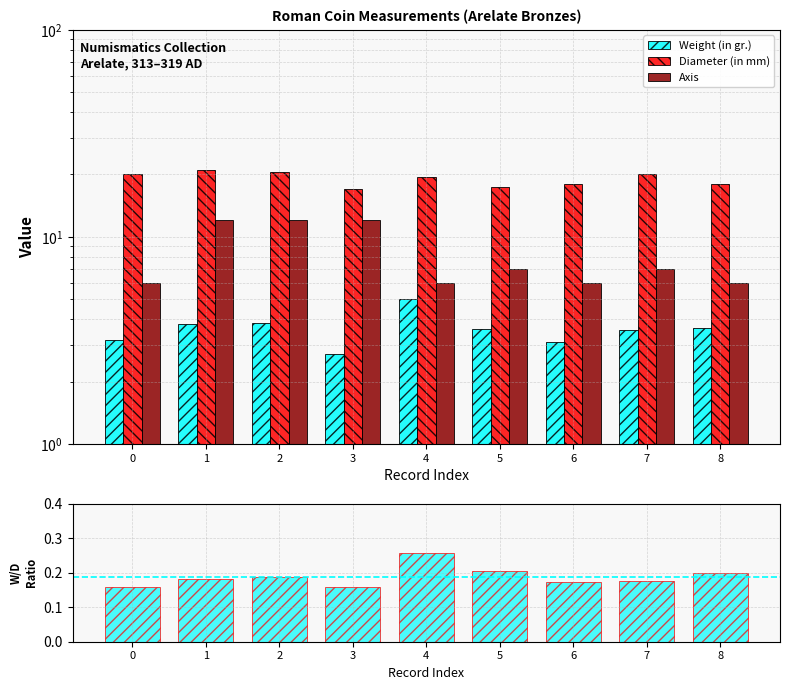

True or false: Weight/Diameter has a value of 0.2 at 0.

True